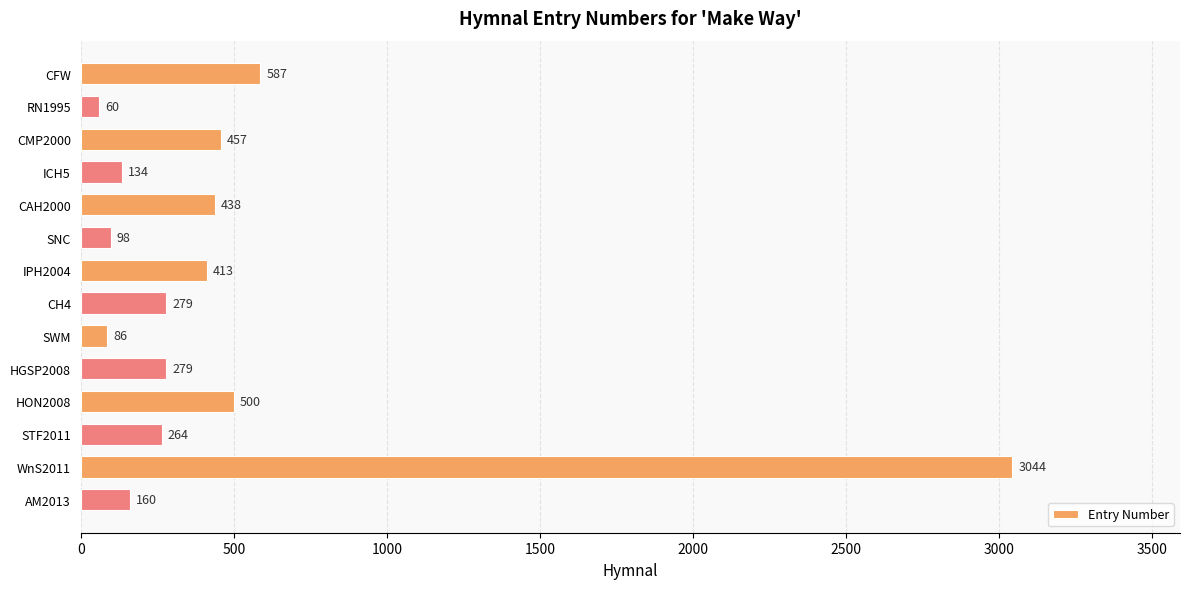

Which category has the lowest value across all series?

RN1995